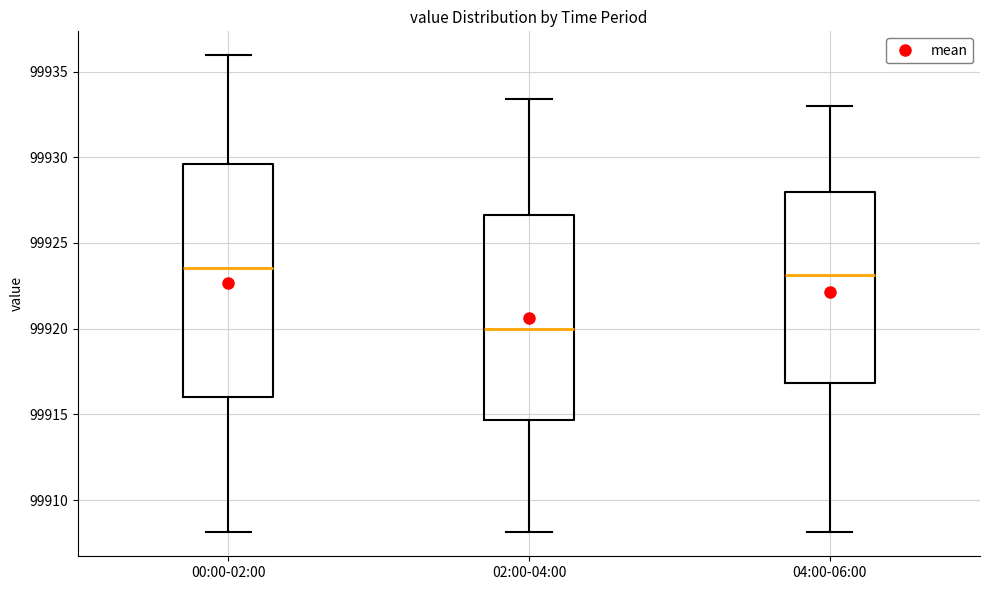

Reading left to right, transcribe this box plot: for each box, give where its median line is, the range the box spans, and where its two whiskers end, as read against the y-axis. The values are not printed on the chart, so give them approximately, as read against the axis.

00:00-02:00: median 99923.5, box 99916.0 to 99929.5, whiskers 99908.0 to 99936.0
02:00-04:00: median 99920.0, box 99914.5 to 99926.5, whiskers 99908.0 to 99933.5
04:00-06:00: median 99923.0, box 99917.0 to 99928.0, whiskers 99908.0 to 99933.0